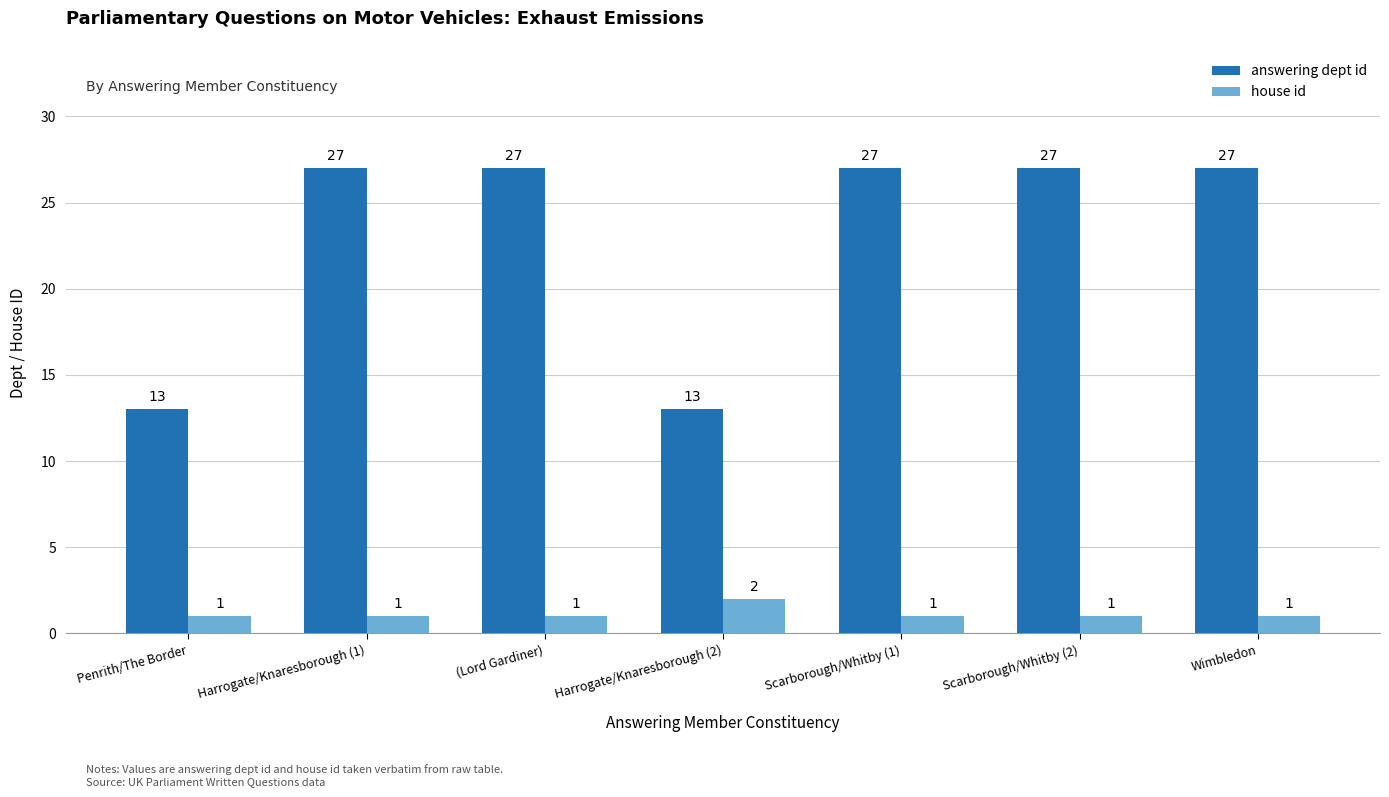

Which series has the largest total across all categories?

answering dept id